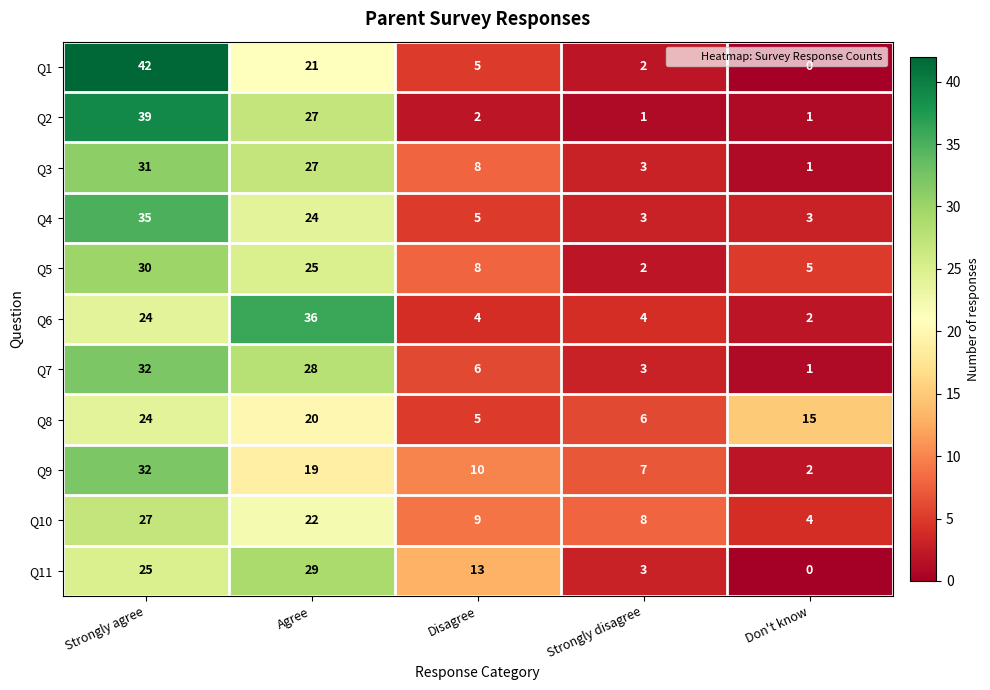

How many categories are shown in the chart?

5